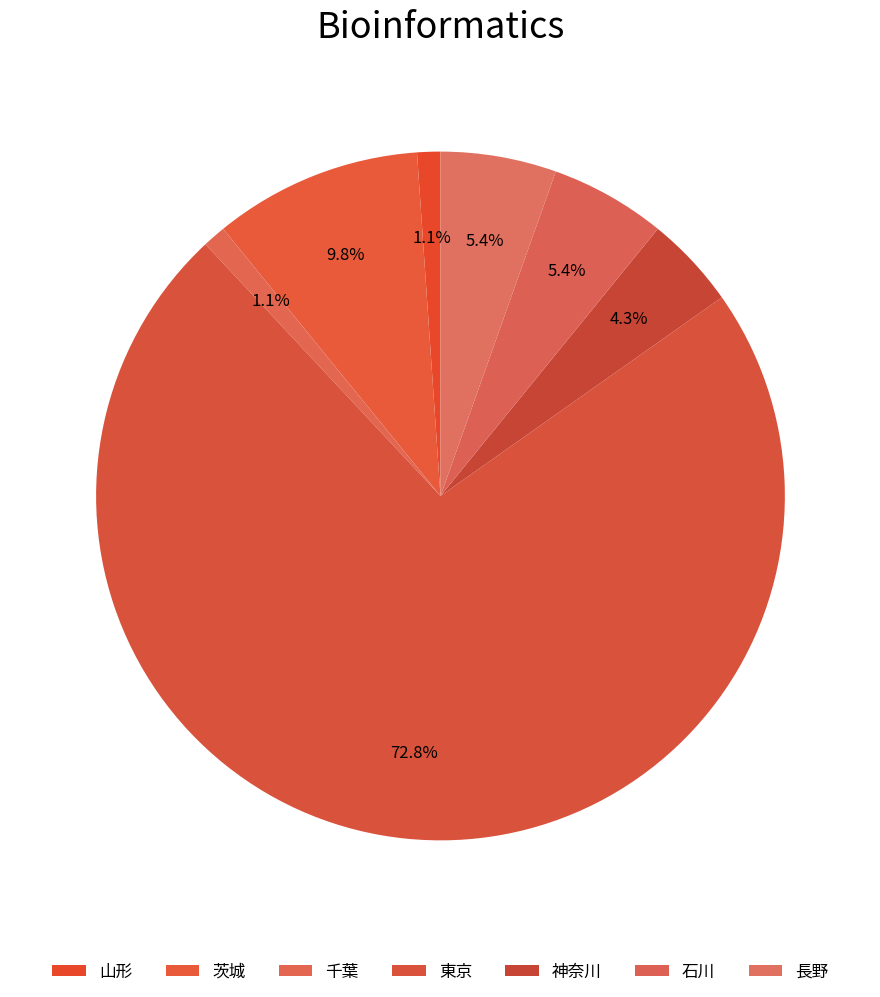

Count the number of slices in the pie.

7